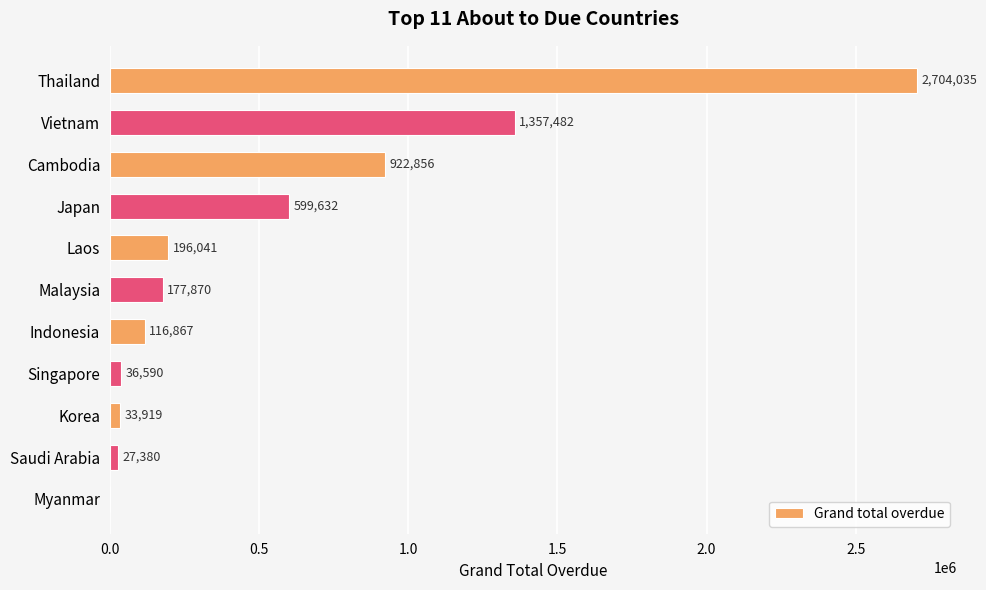

Which has a higher value, Saudi Arabia or Japan?

Japan